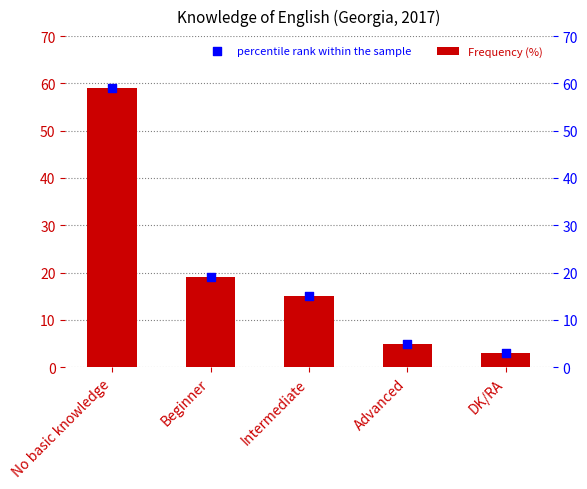

At which category is the sum across all series the highest?

No basic knowledge